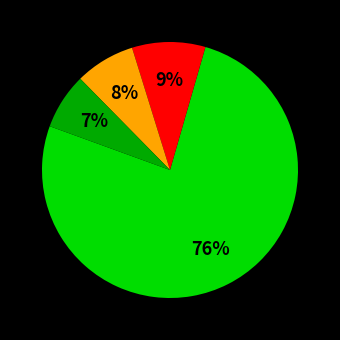

Is there a majority slice in this chart?

Yes